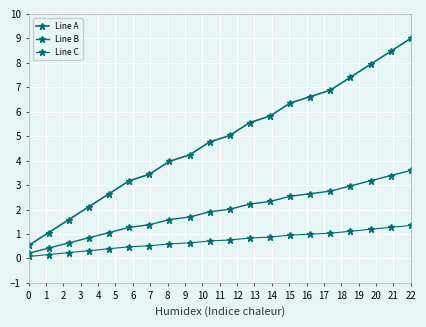

At how many categories does at least one series exceed 1?

19